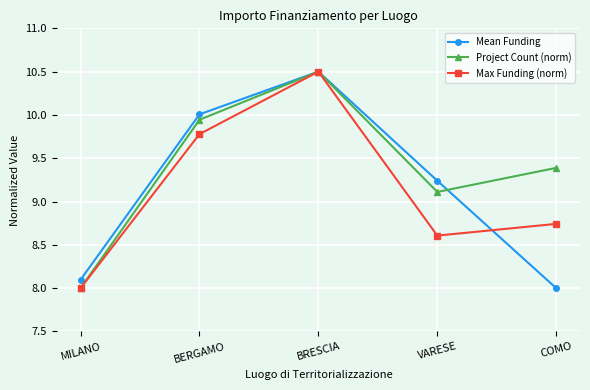

What is the sum of all Max Funding (norm) values?

45.6